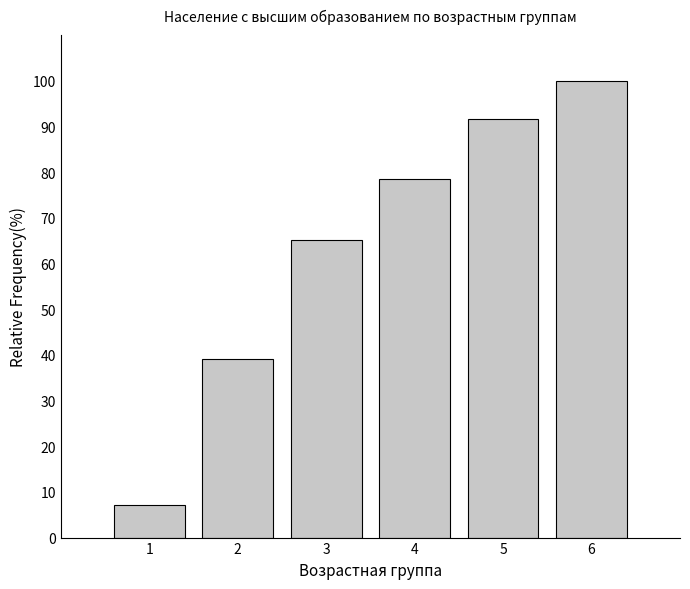

Reading left to right, list all the values displayed in this chart.

7.2	39.0	65.1	78.5	91.7	100.0